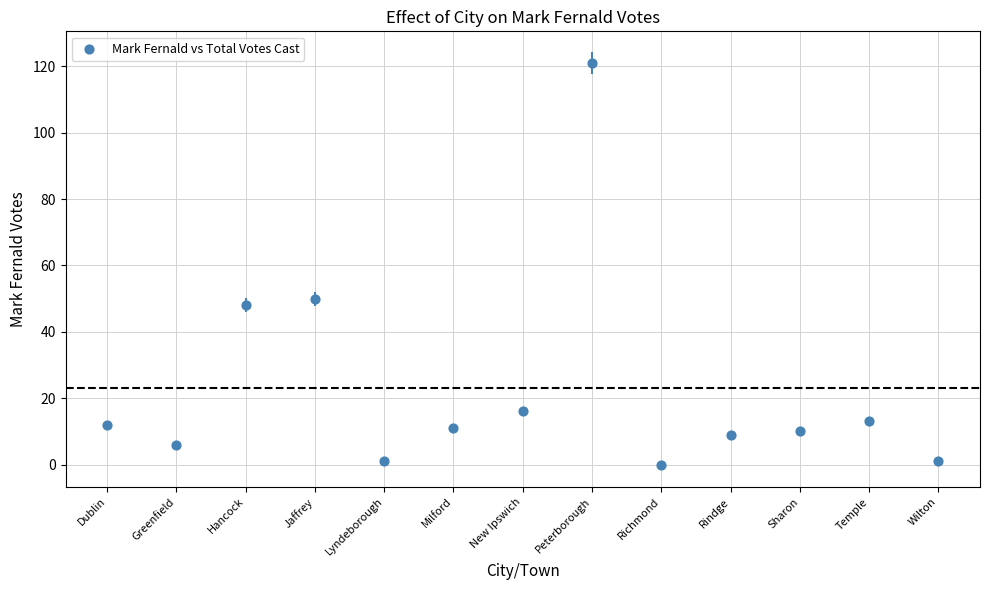

What Y value in the scatter plot is closest to 60?

50